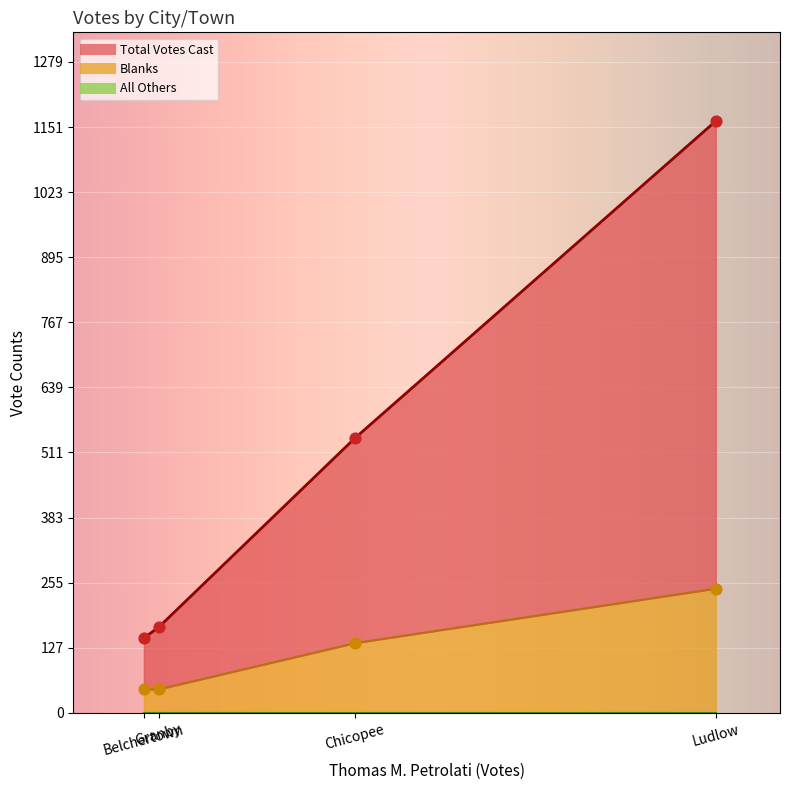

At how many categories does at least one series exceed 780?

1